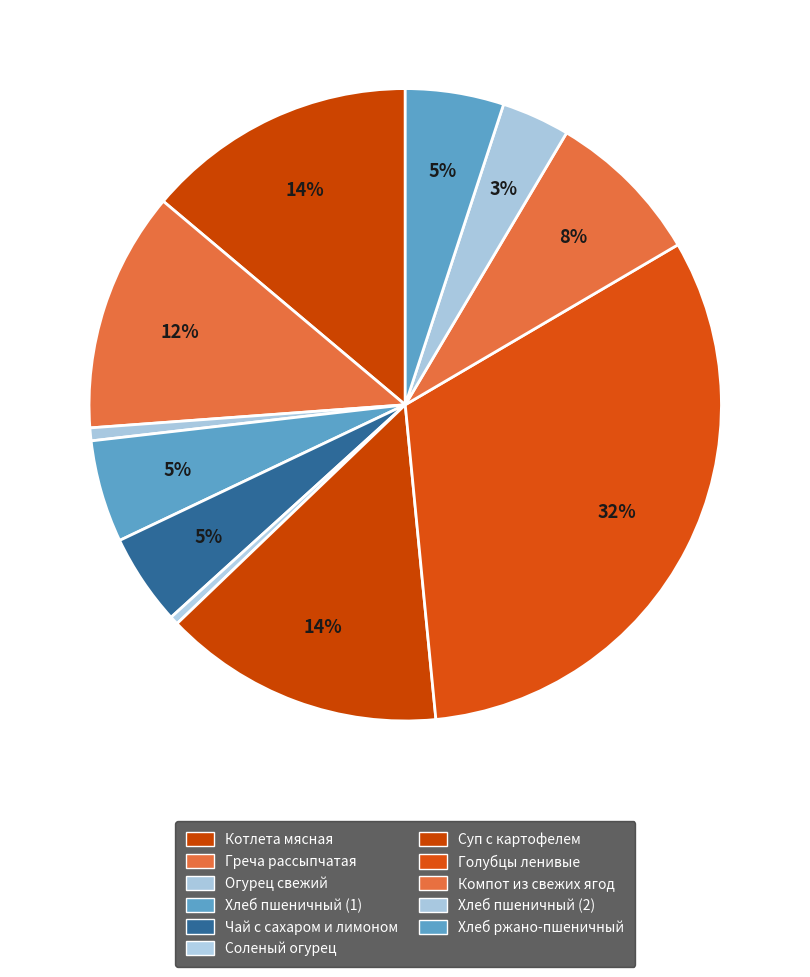

The Огурец свежий slice represents 10% of the pie. True or false?

False